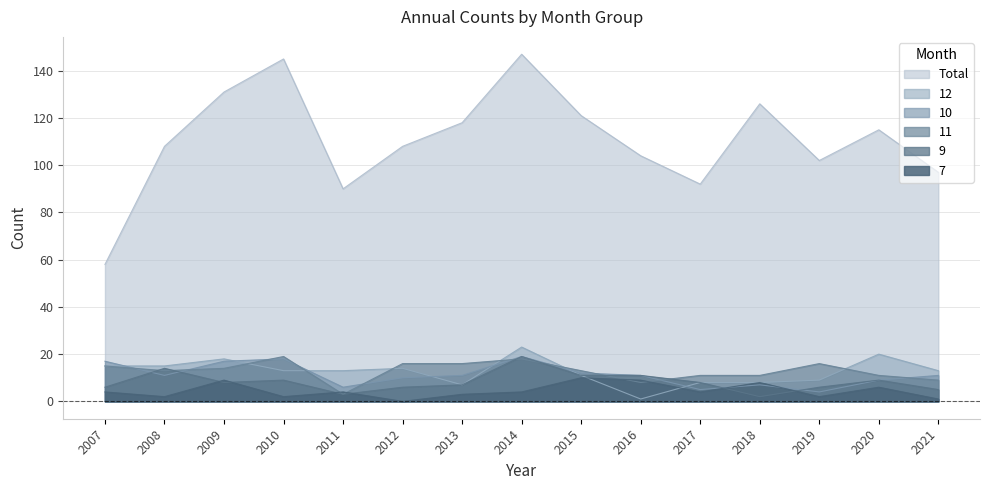

Is the value of 7 at 2011 greater than the value of 12 at 2017?

No